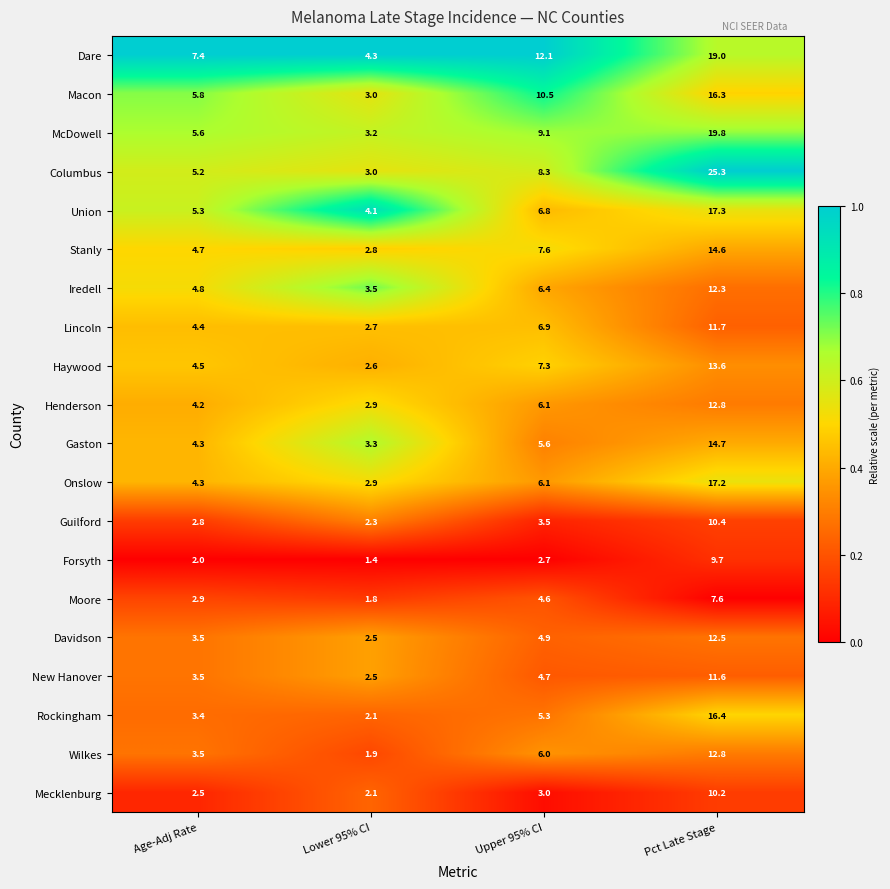

Is it true that Gaston equals 5.6 at Lower 95% CI?

False